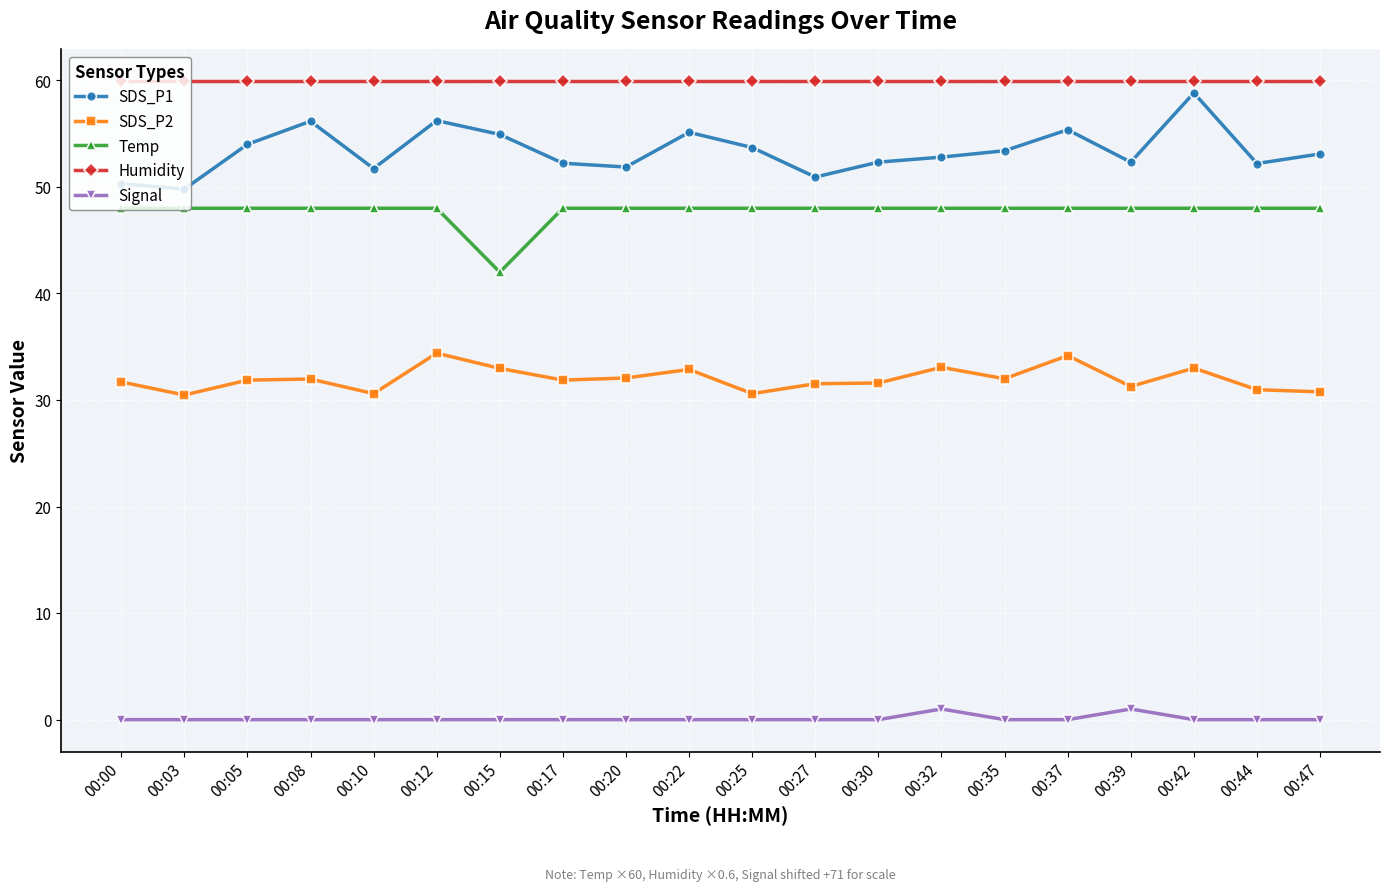

What is the difference between the maximum and minimum values in the SDS_P2 series?

3.9